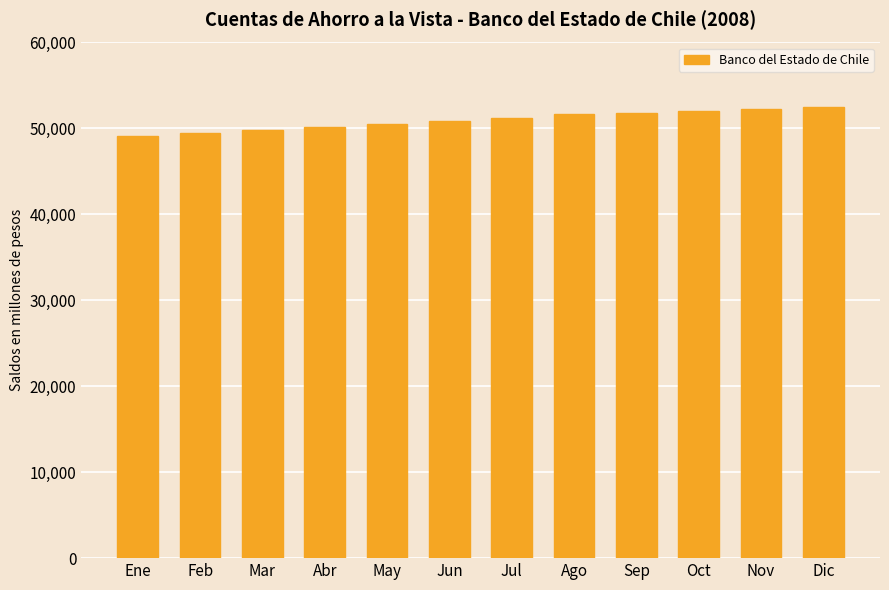

What is the difference between the second highest and minimum values?

3163